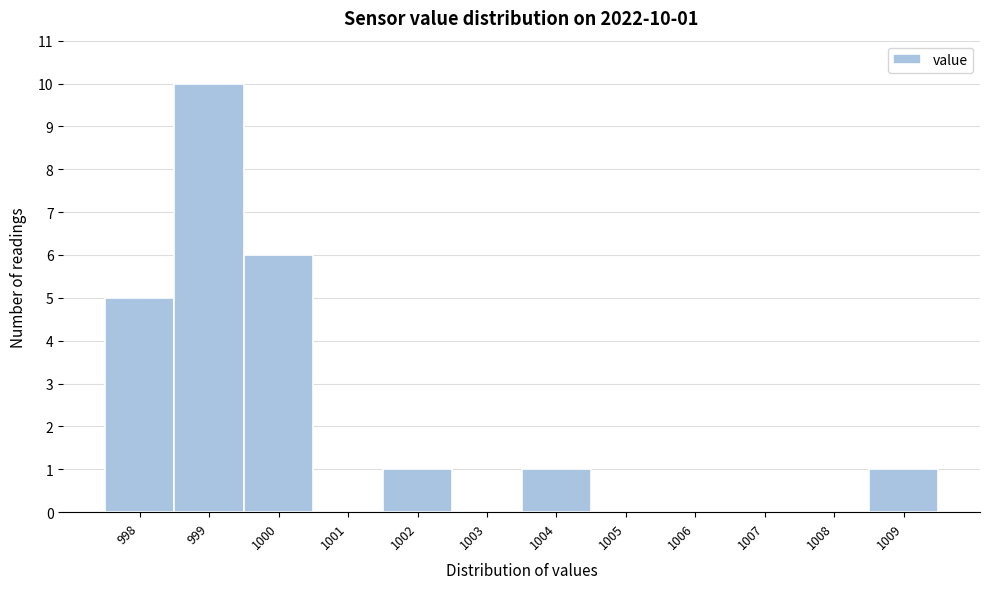

Reading right to left, transcribe all the data shown in this chart.

1009=1	1008=0	1007=0	1006=0	1005=0	1004=1	1003=0	1002=1	1001=0	1000=6	999=10	998=5